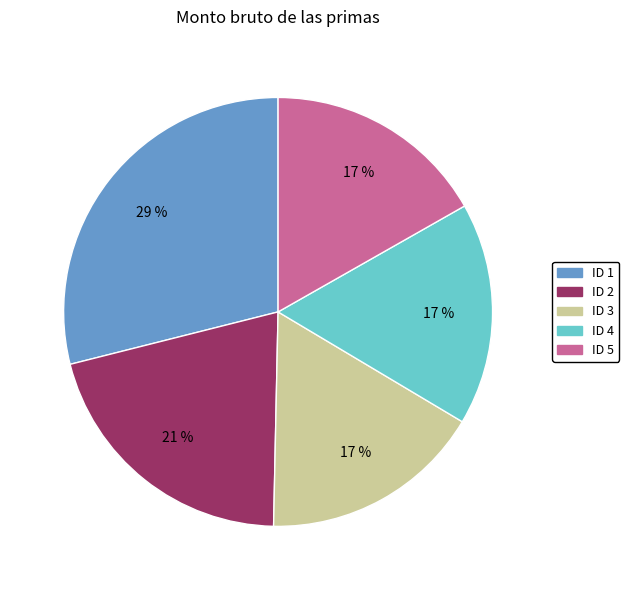

To the nearest percent, what is the average slice percentage?

20%